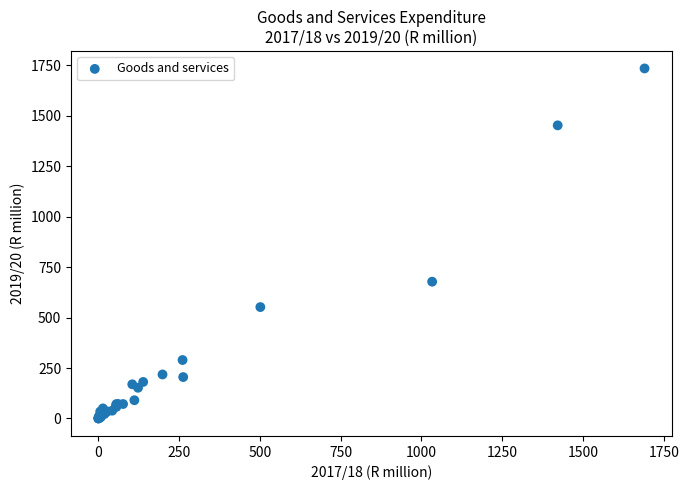

What Y value in the scatter plot is closest to 867?

678.1